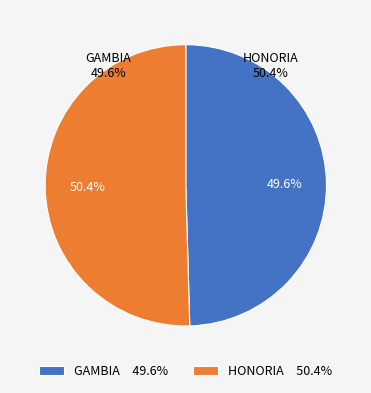

To the nearest percent, what is the difference between the largest and smallest slice percentages?

1%